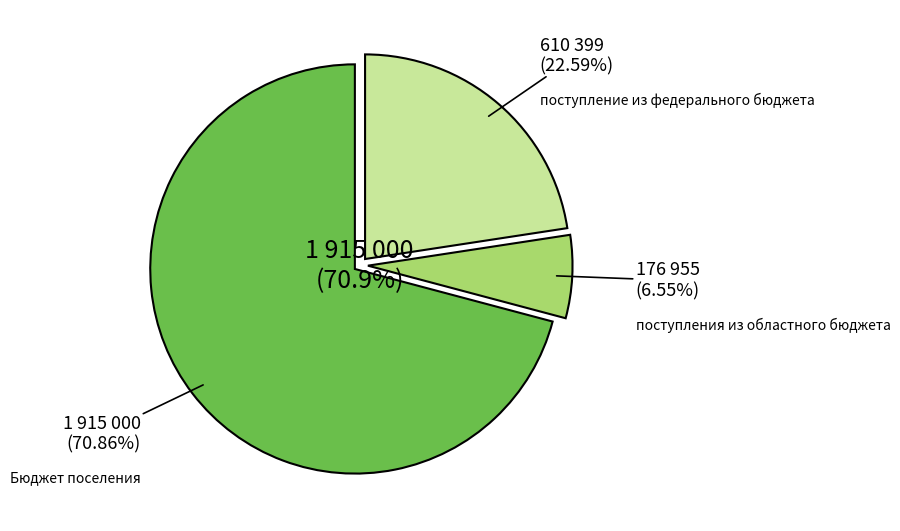

Is it true that поступления из областного бюджета is 7% of the pie?

True